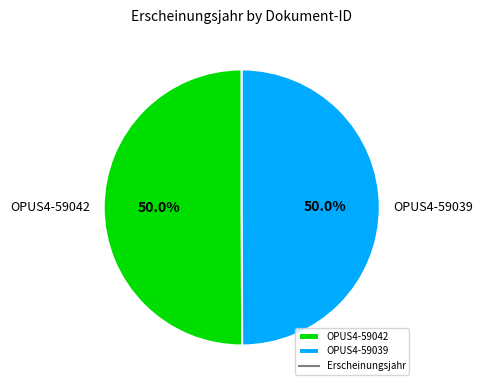

What percentage do OPUS4-59039 and OPUS4-59042 together represent?

100.0%